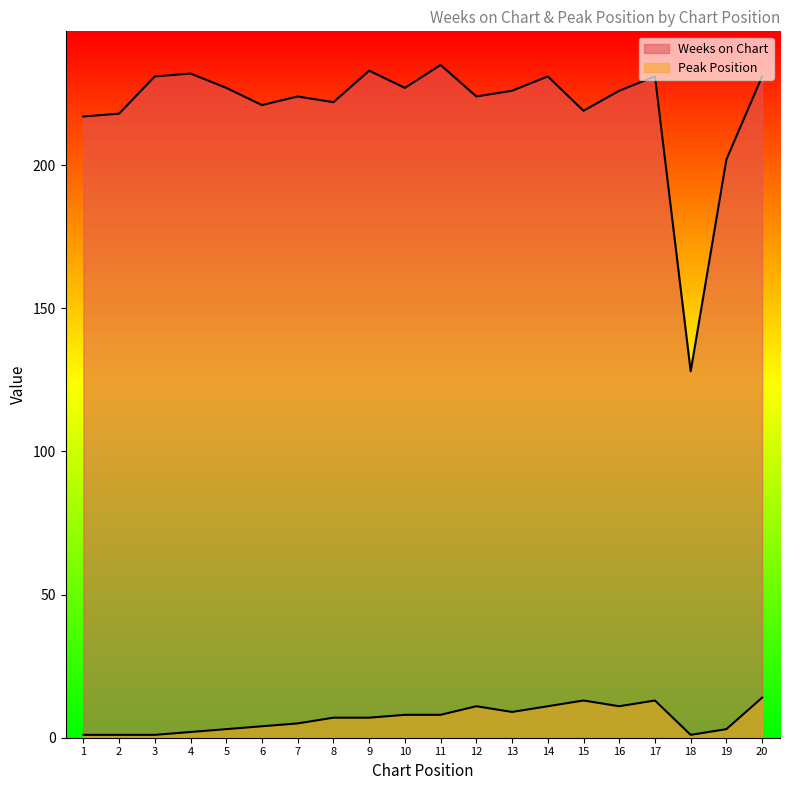

How many values in the Weeks on Chart series exceed 226?

9